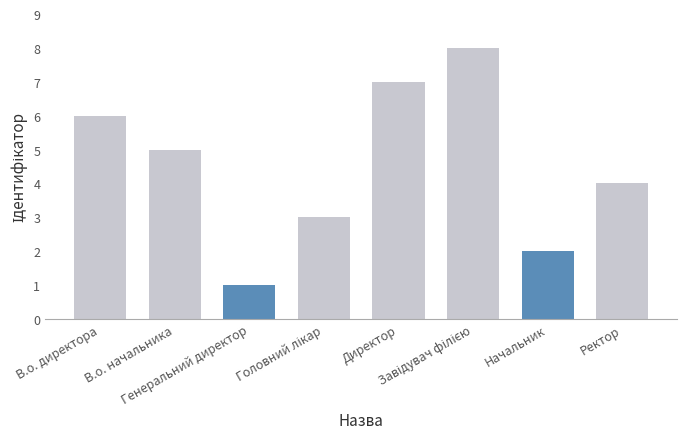

Reading right to left, list all the values displayed in this chart.

Ректор=4	Начальник=2	Завідувач філією=8	Директор=7	Головний лікар=3	Генеральний директор=1	В.о. начальника=5	В.о. директора=6